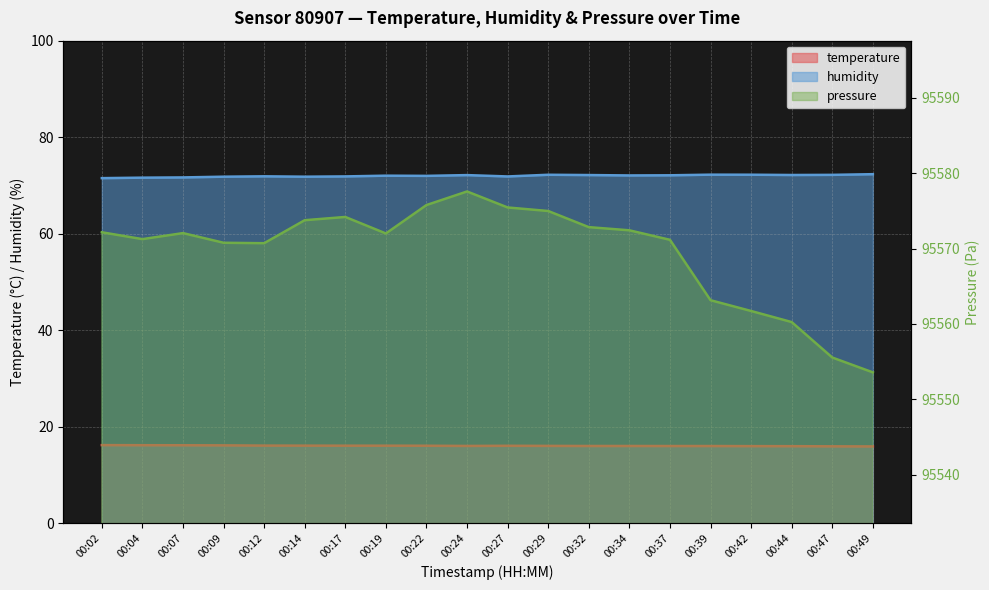

True or false: temperature and pressure cross at least once.

False